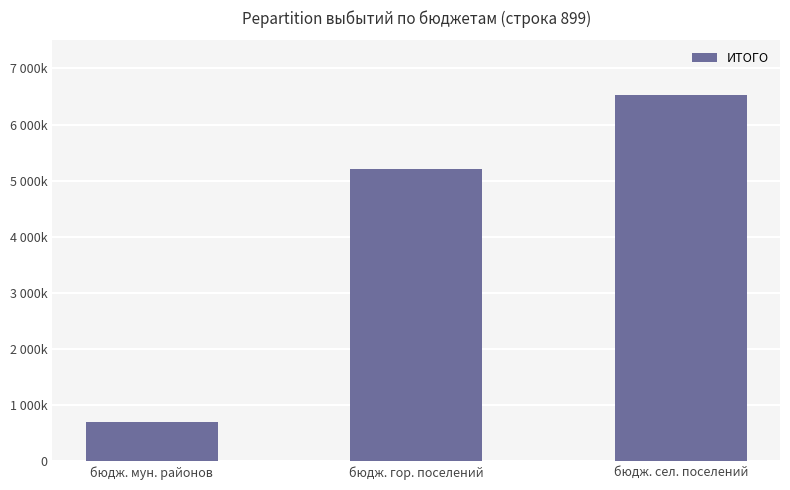

Are the bars horizontal?

No